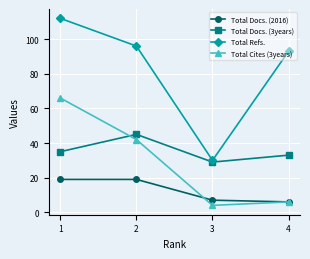

What is the total value across all series at 3?

70